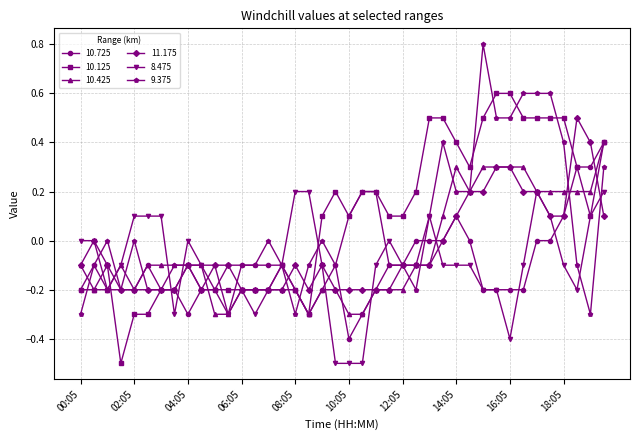

What is the maximum value for 10.125?

0.6